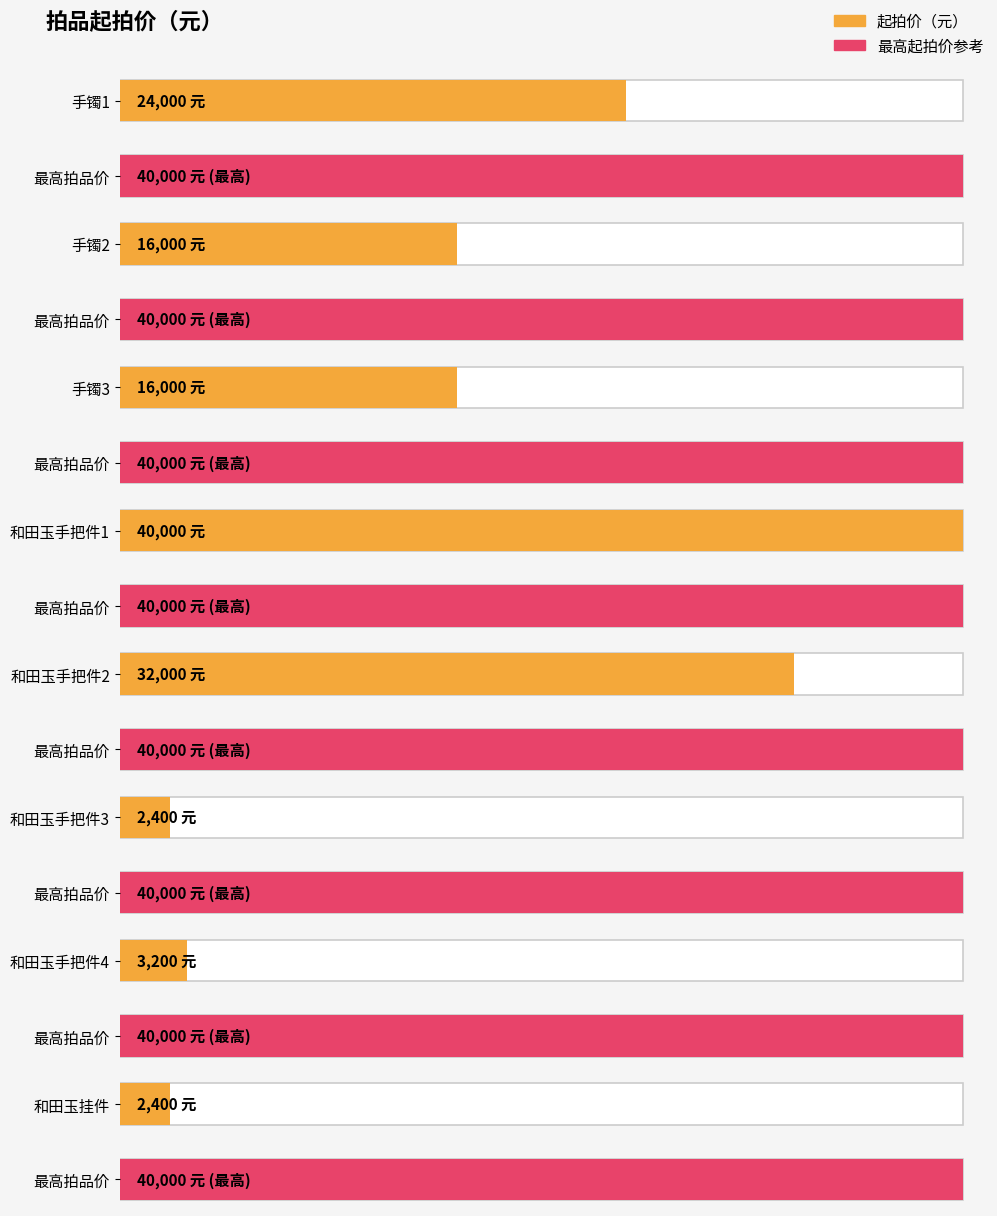

The value at 手镯2 is 16000. True or false?

True